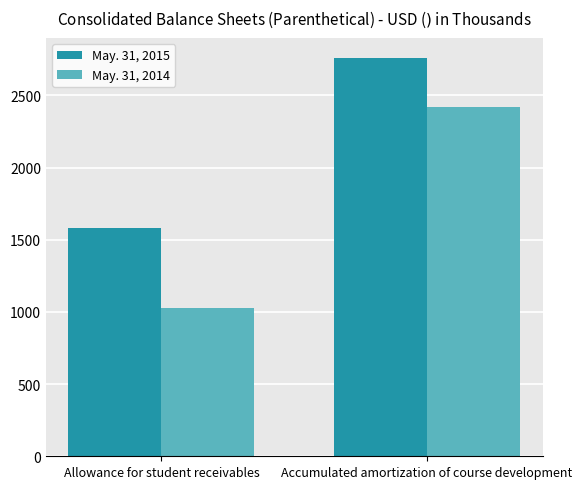

How many bars are there in total?

4